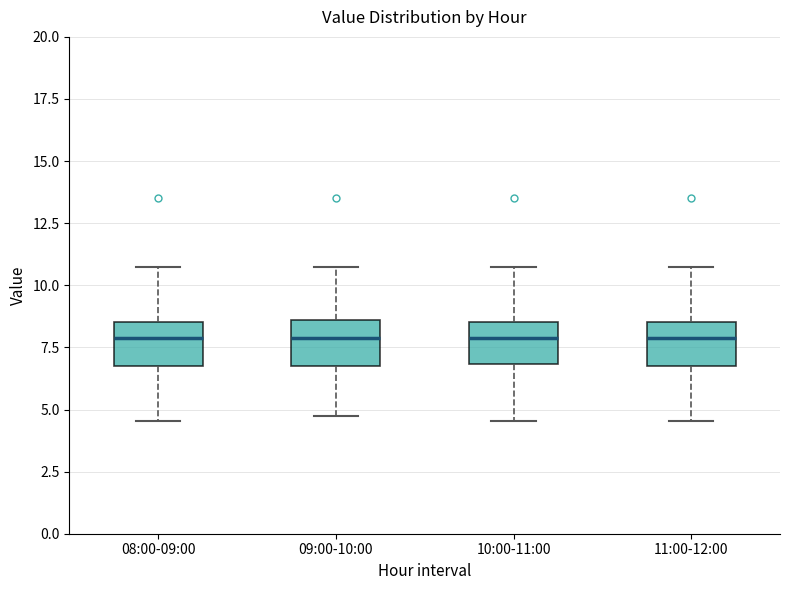

Reading left to right, transcribe this box plot: for each box, give where its median line is, the range the box spans, and where its two whiskers end, as read against the y-axis. The values are not printed on the chart, so give them approximately, as read against the axis.

08:00-09:00: median 8.0, box 7.0 to 8.5, whiskers 4.5 to 11.0
09:00-10:00: median 8.0, box 7.0 to 8.5, whiskers 5.0 to 11.0
10:00-11:00: median 8.0, box 7.0 to 8.5, whiskers 4.5 to 11.0
11:00-12:00: median 8.0, box 7.0 to 8.5, whiskers 4.5 to 11.0